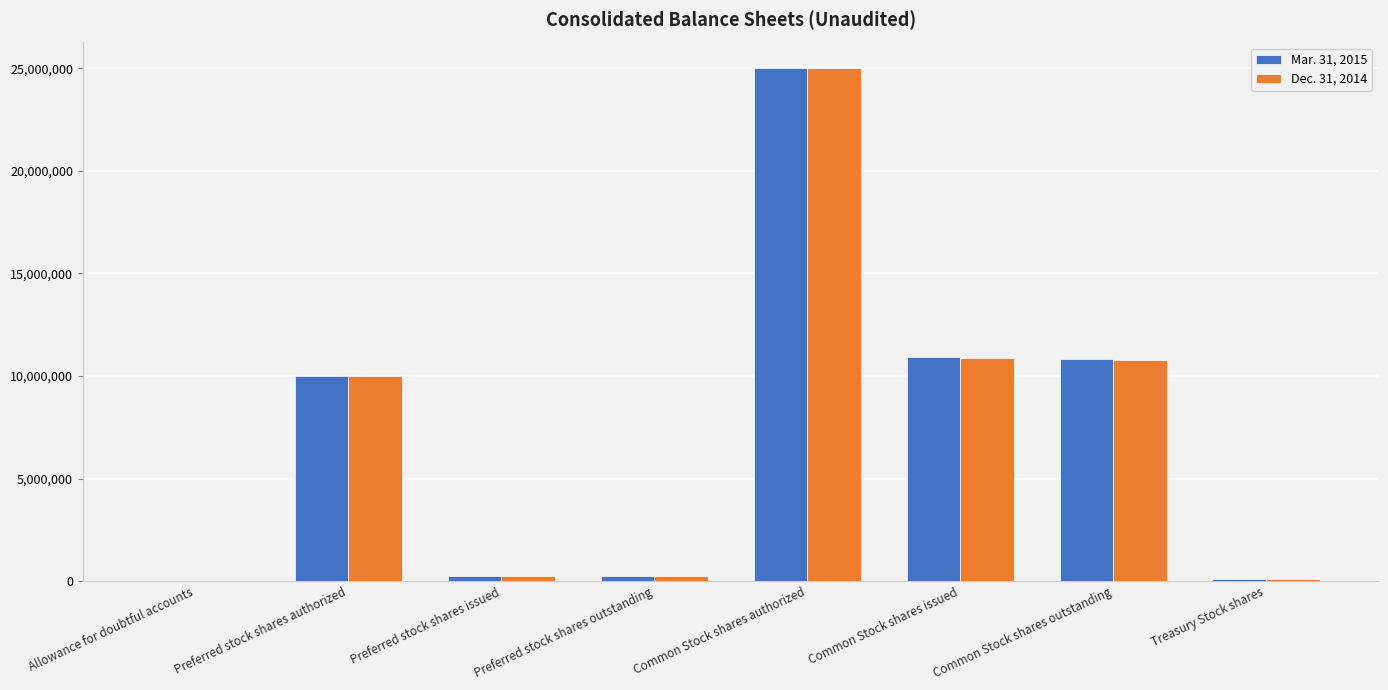

What is the maximum value shown in the chart?

25000000